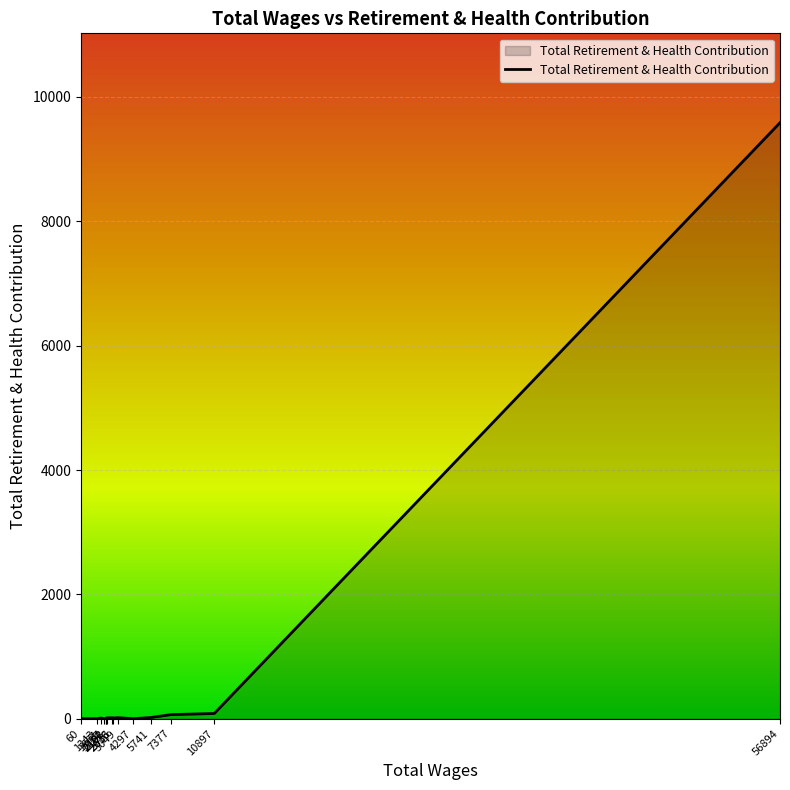

Approximately how many times larger is the value at 2633 compared to 2108?

1.0